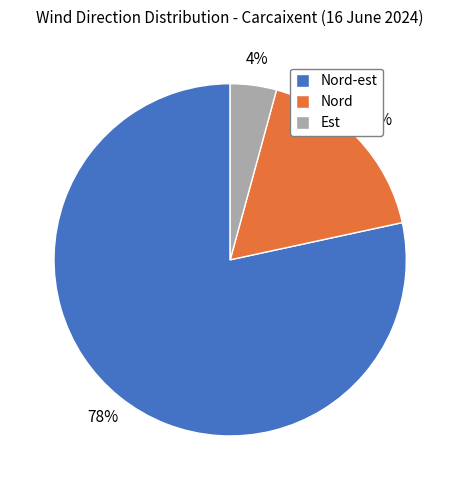

The Nord-est slice represents 14% of the pie. True or false?

False